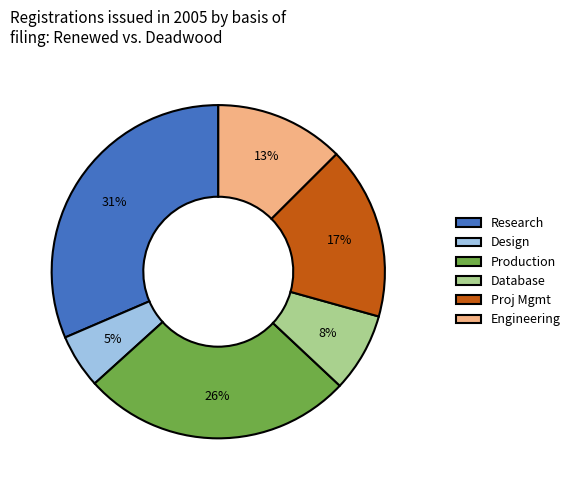

How many segments does this pie chart have?

6